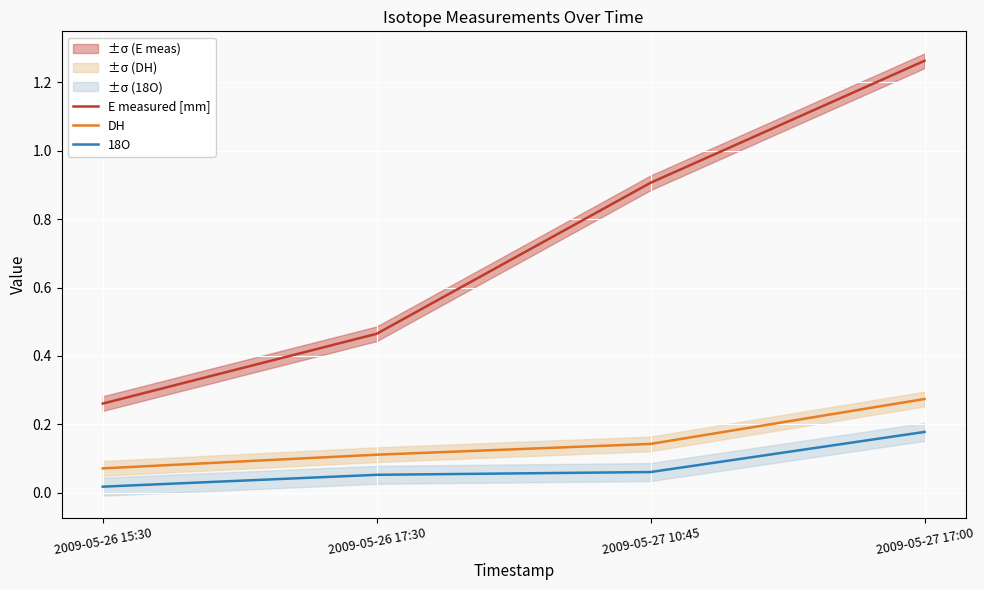

The E measured [mm] series shows 0.3 at 2009-05-26 15:30. True or false?

True